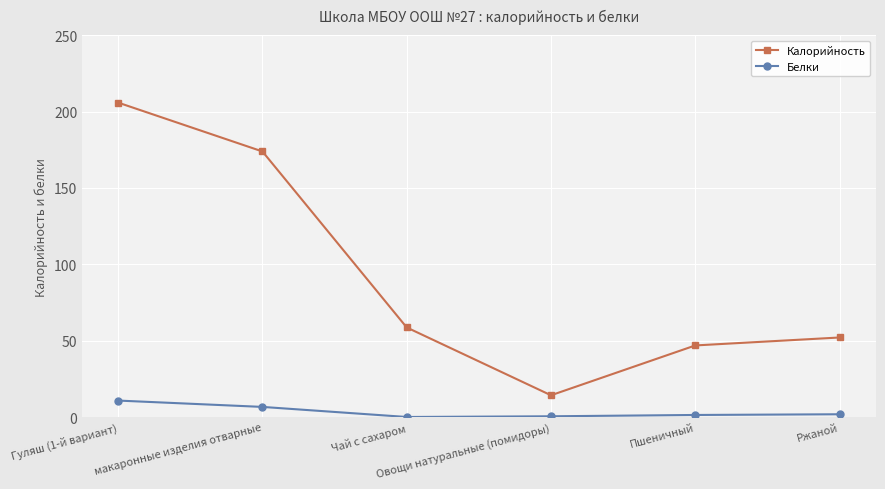

What is the difference between the highest and lowest values at Пшеничный?

45.5